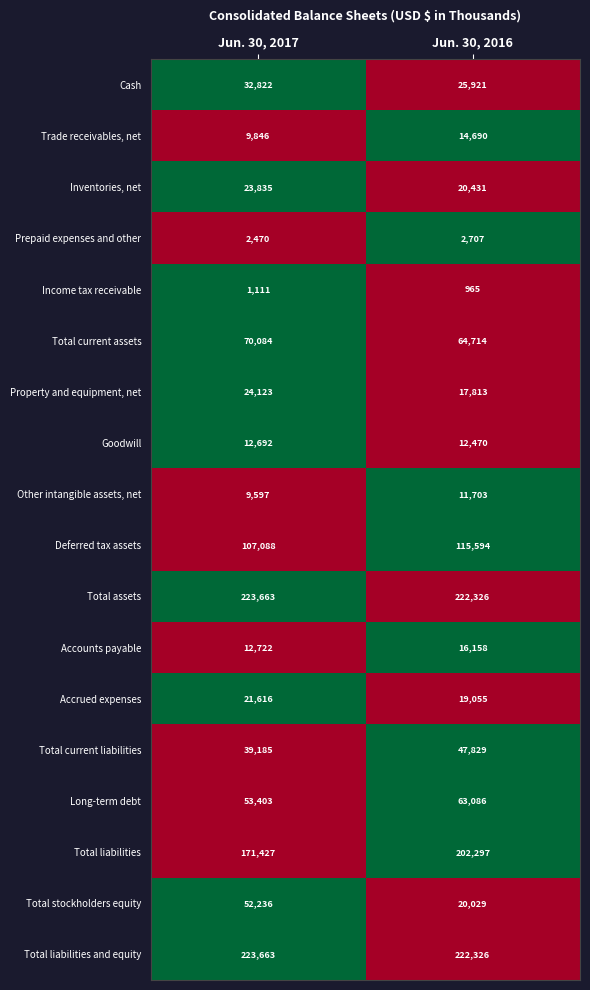

The Income tax receivable series shows 1111 at Jun. 30, 2017. True or false?

True